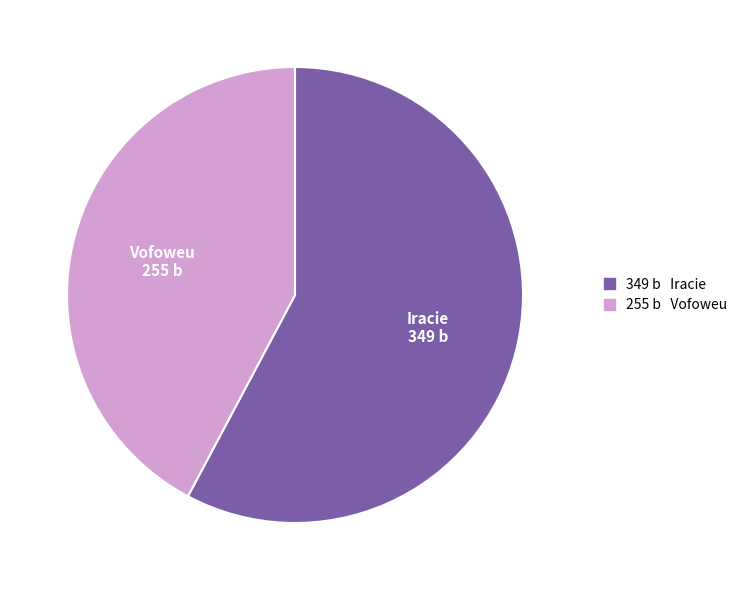

Does any single category account for the majority?

Yes